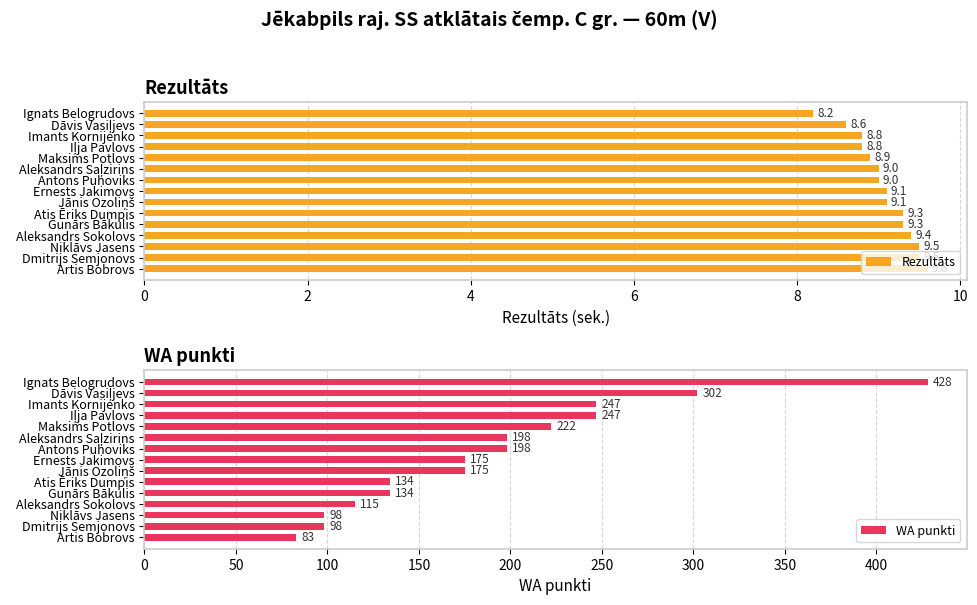

List the series in order of their peak value, lowest first.

Rezultāts, WA punkti